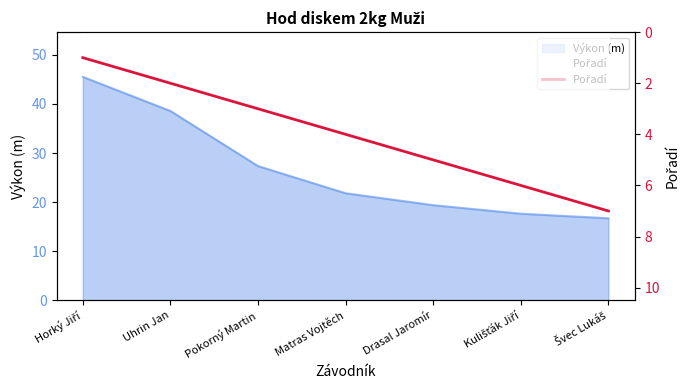

Which category has the lowest value across all series?

Horký Jiří